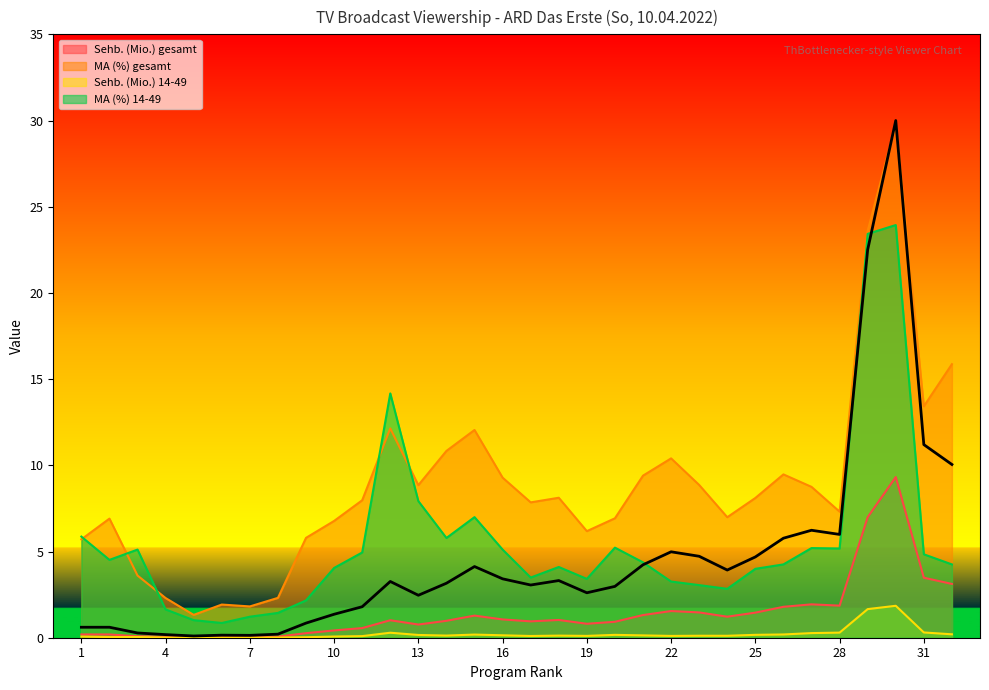

What is the value of the Sehb. (Mio.) gesamt point at the 26th from the left?

1.8